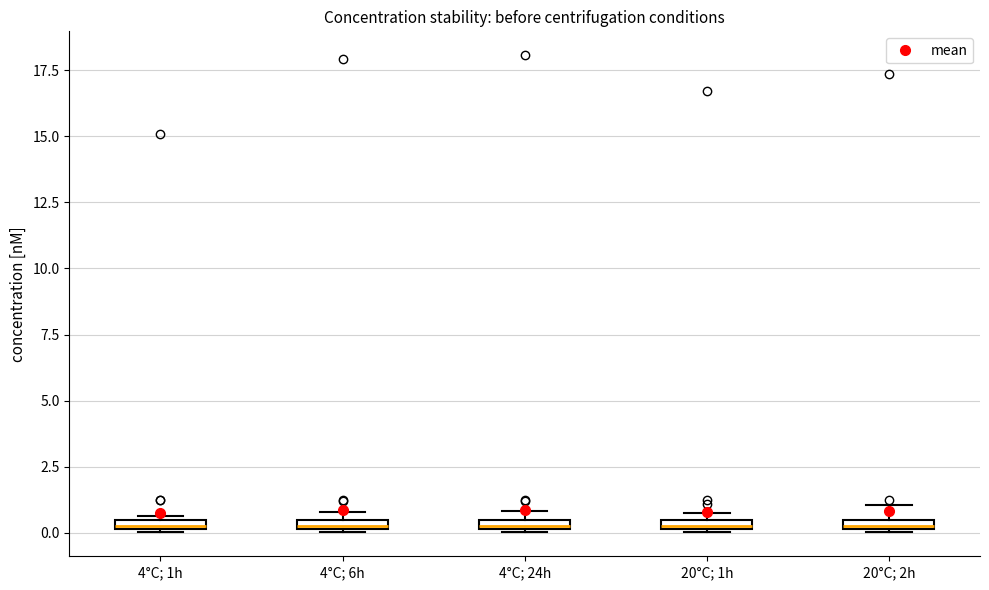

Where is the upper edge of the box for 20°C; 1h on the y-axis? The values are not printed on the chart, so give them approximately, as read against the axis.

0.5